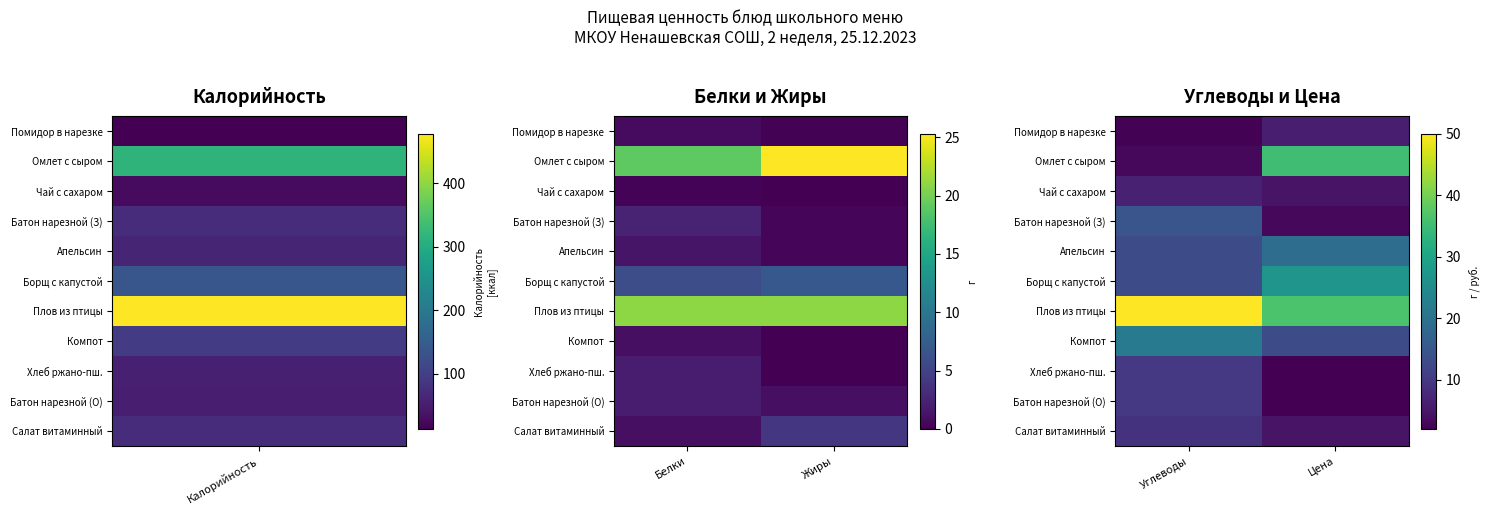

How many data points in Помидор в нарезке are less than 6?

1